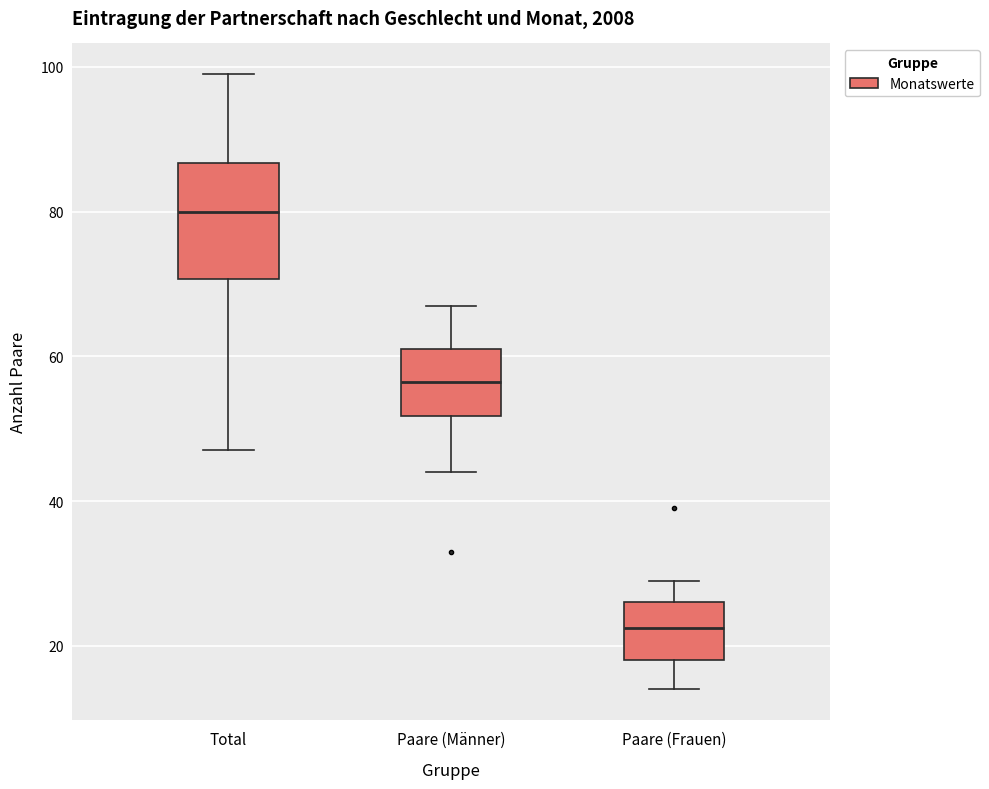

Reading left to right, transcribe this box plot: for each box, give where its median line is, the range the box spans, and where its two whiskers end, as read against the y-axis. The values are not printed on the chart, so give them approximately, as read against the axis.

Total: median 80, box 70 to 86, whiskers 48 to 100
Paare (Männer): median 56, box 52 to 62, whiskers 44 to 68
Paare (Frauen): median 22, box 18 to 26, whiskers 14 to 30